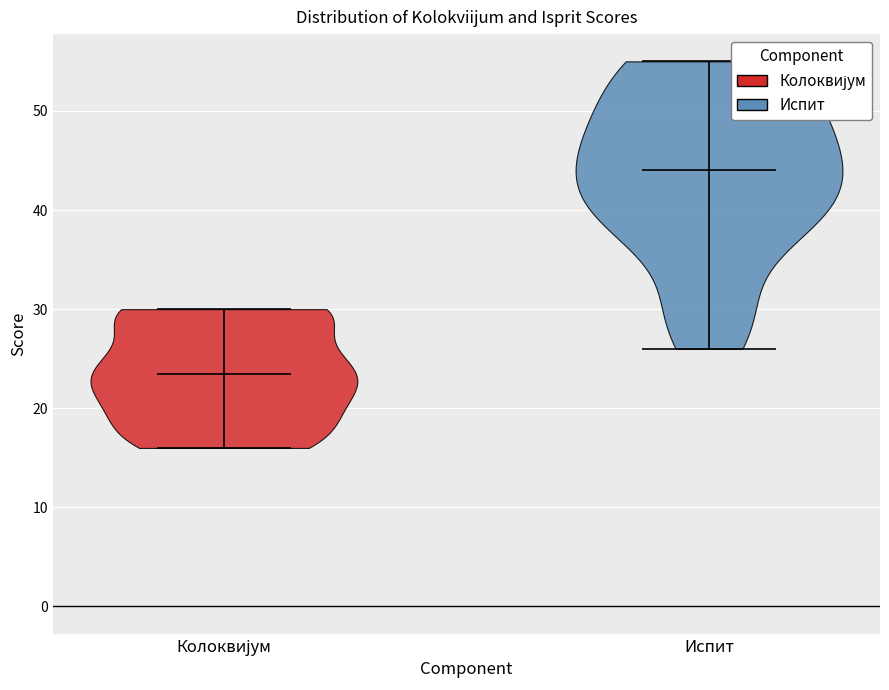

Reading left to right, read every violin against the y-axis: where its median line is, and the lowest and highest points it reaches. The values are not printed on the chart, so give them approximately, as read against the axis.

Колоквијум: median line 24, lowest point 16, highest point 30
Испит: median line 44, lowest point 26, highest point 55